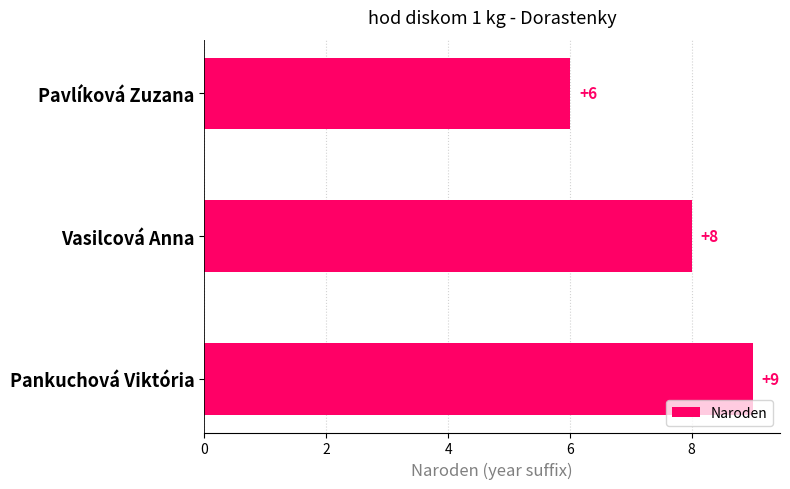

Between Pavlíková Zuzana and Pankuchová Viktória, which is larger?

Pankuchová Viktória